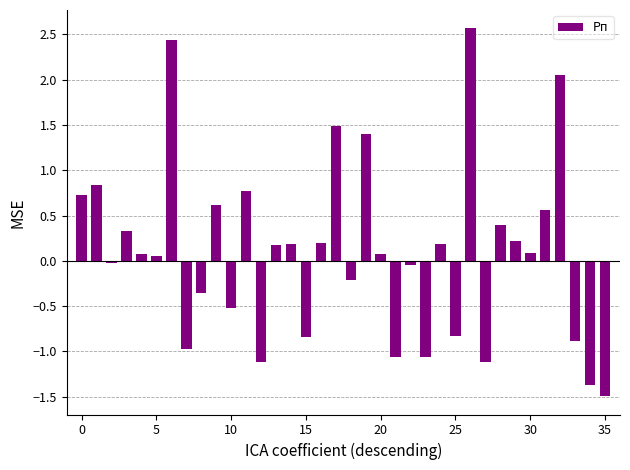

What is the smallest value displayed?

-1.5